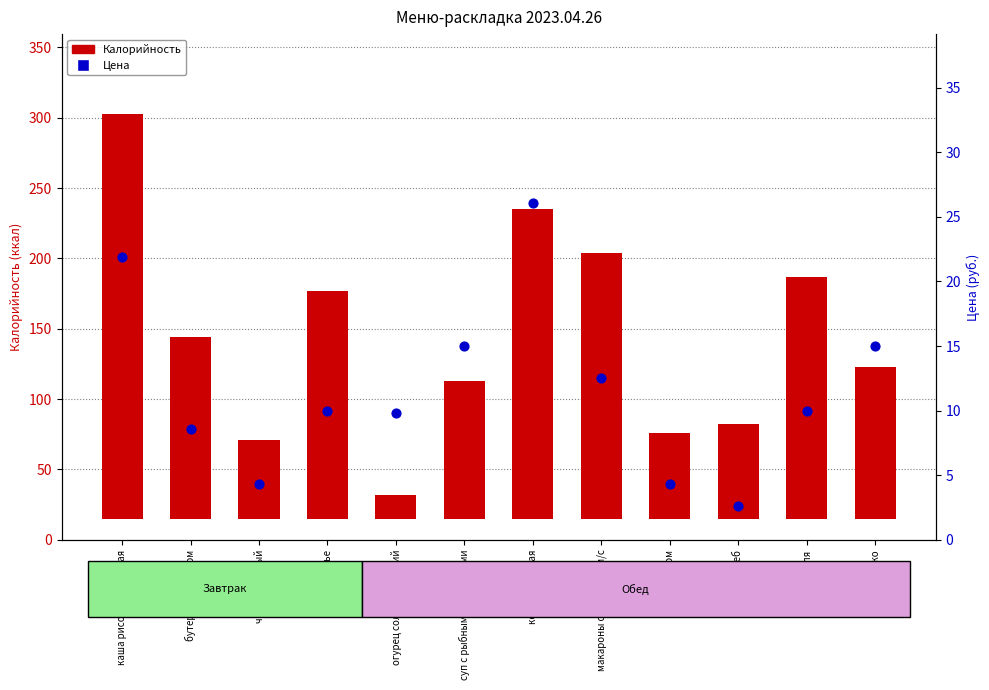

Which series reaches the minimum Y coordinate?

Цена